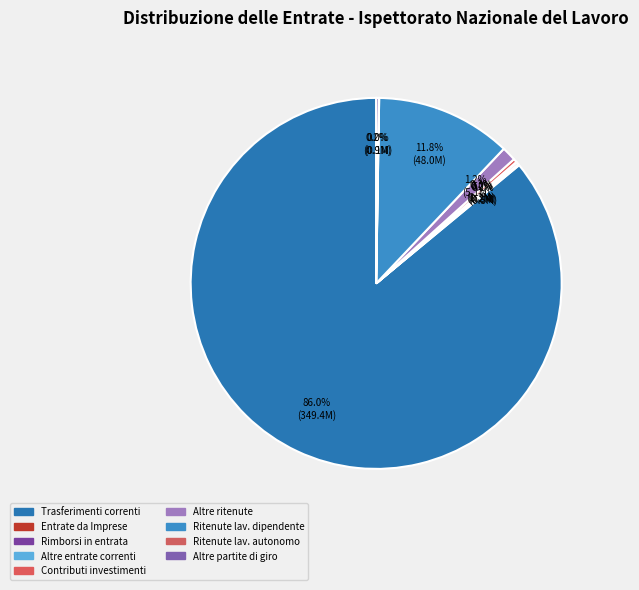

Which slice is the largest?

Trasferimenti correnti da Amministrazioni